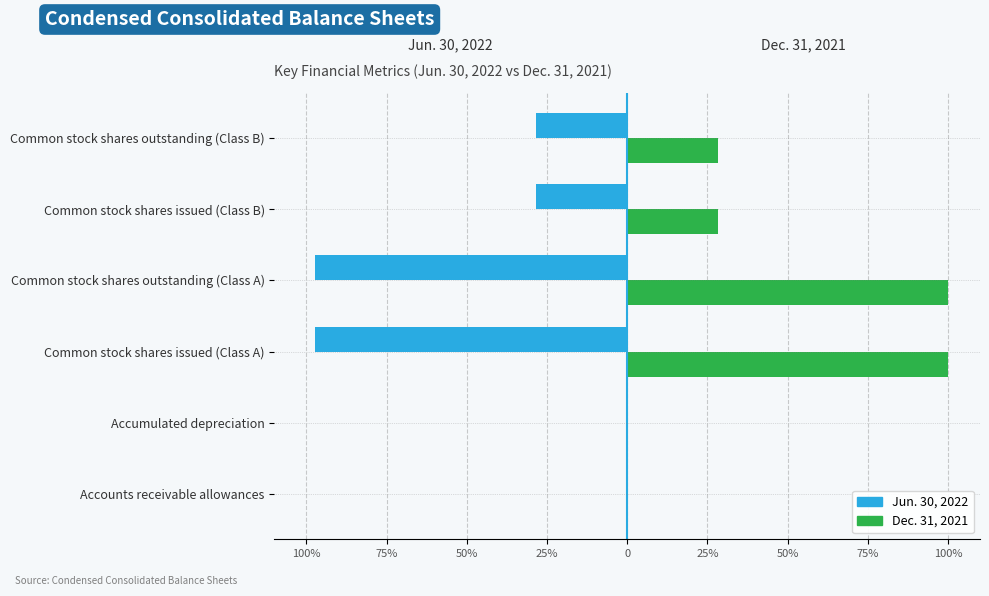

Reading left to right, list all the values displayed in this chart.

Jun. 30, 2022: -0.0	-0.0	-1.0	-1.0	-0.3	-0.3
Dec. 31, 2021: 0.0	0.0	1.0	1.0	0.3	0.3